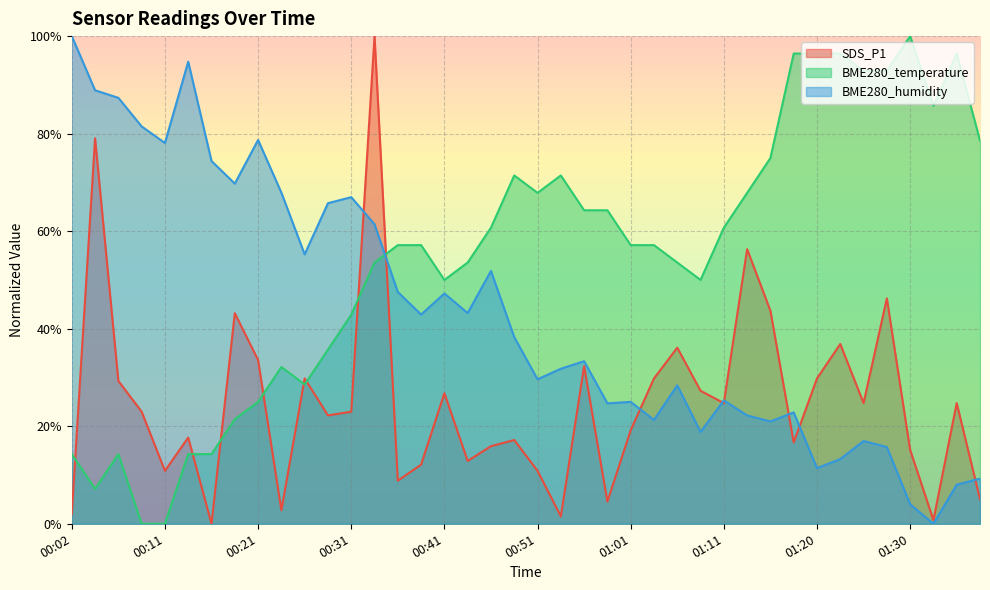

How many data points in SDS_P1 are above 22?

22